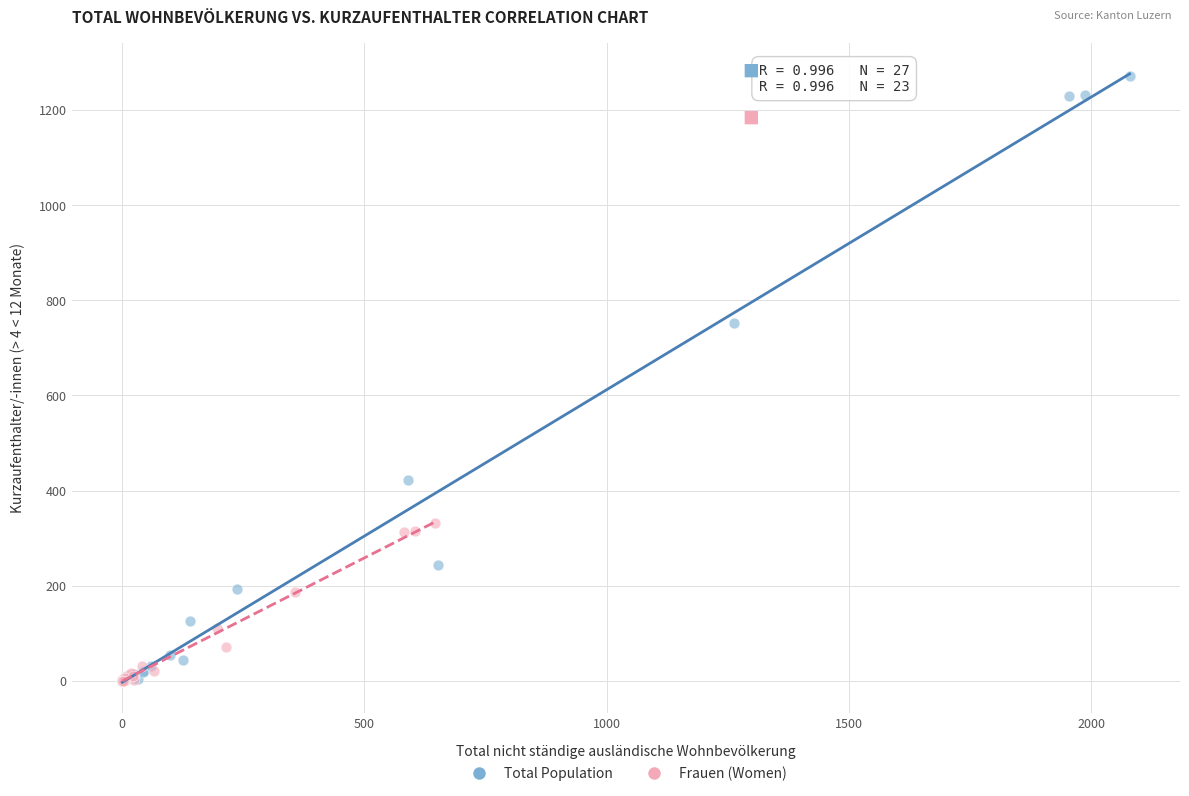

Which series contains the highest Y value?

Total Population